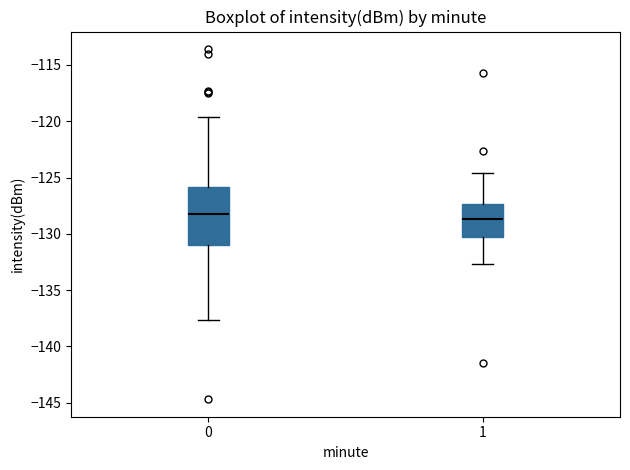

Reading left to right, transcribe this box plot: for each box, give where its median line is, the range the box spans, and where its two whiskers end, as read against the y-axis. The values are not printed on the chart, so give them approximately, as read against the axis.

0: median -128.0, box -131.0 to -126.0, whiskers -137.5 to -119.5
1: median -128.5, box -130.5 to -127.5, whiskers -132.5 to -124.5